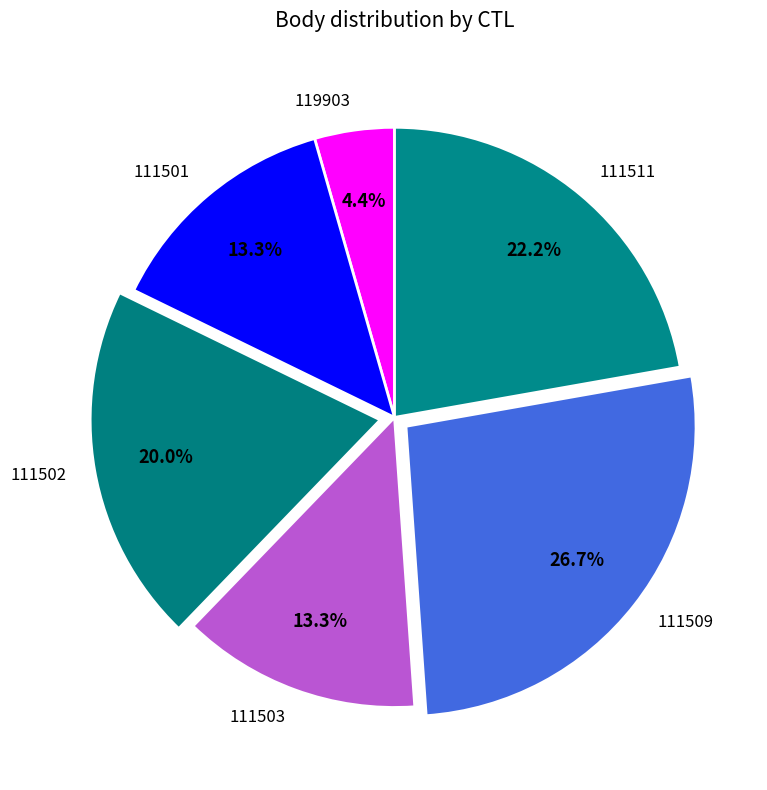

What is the smallest slice in the pie chart?

119903